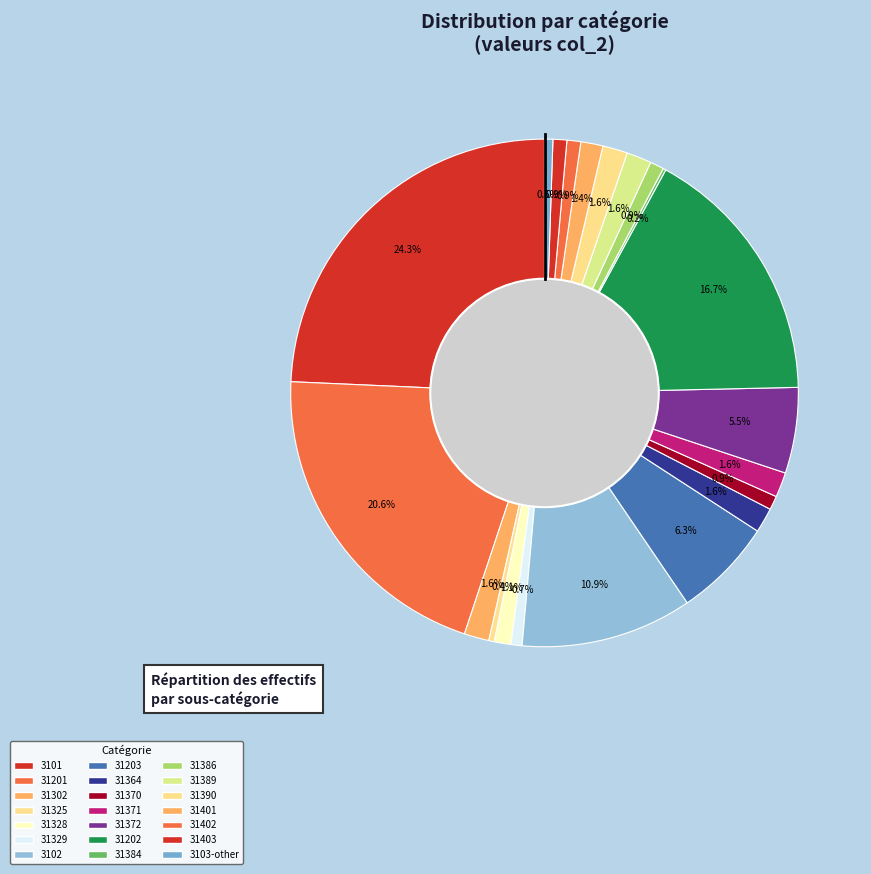

Does 31371 account for over 50% of the chart?

No